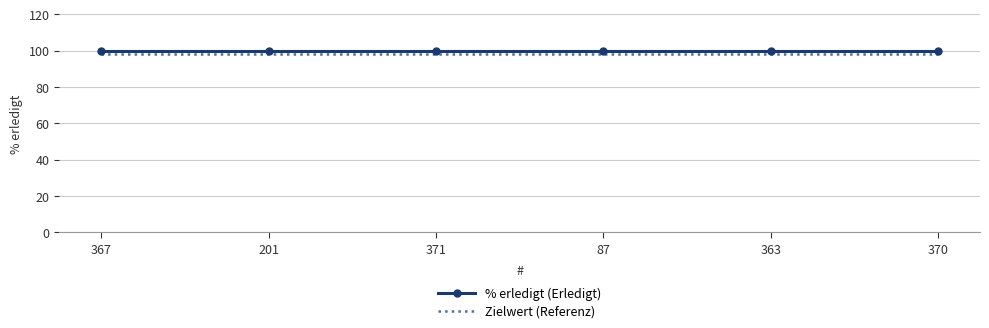

What is the smallest value displayed?

98